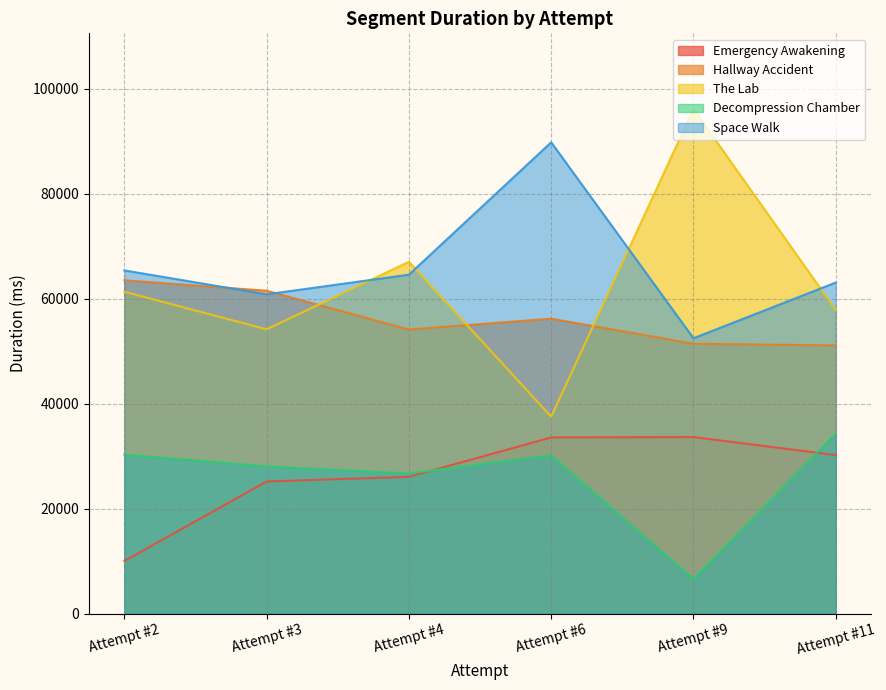

Count the number of categories in the chart.

6